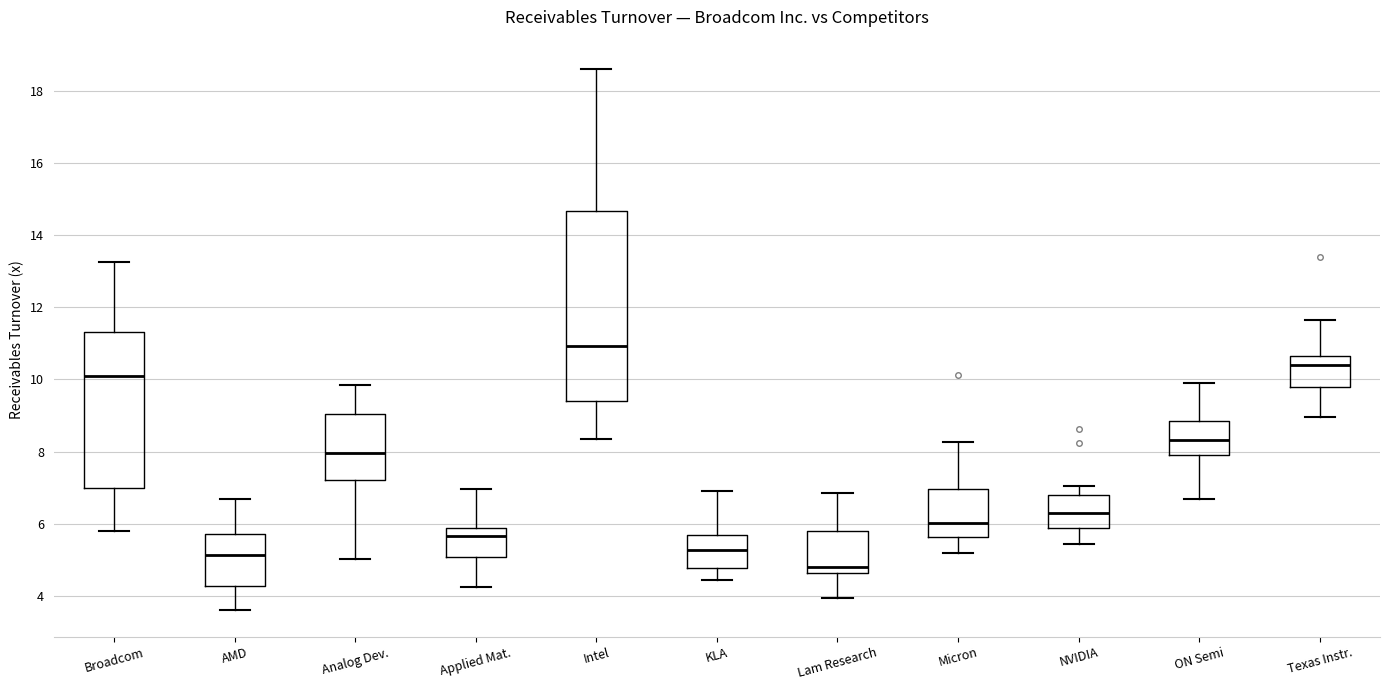

Reading left to right, read every box against the y-axis: the position of its median line, the range the box covers, and the ends of its whiskers. The values are not printed on the chart, so give them approximately, as read against the axis.

Broadcom: median 10.0, box 7.0 to 11.4, whiskers 5.8 to 13.2
AMD: median 5.2, box 4.2 to 5.8, whiskers 3.6 to 6.6
Analog Dev.: median 8.0, box 7.2 to 9.0, whiskers 5.0 to 9.8
Applied Mat.: median 5.6, box 5.0 to 5.8, whiskers 4.2 to 7.0
Intel: median 11.0, box 9.4 to 14.6, whiskers 8.4 to 18.6
KLA: median 5.2, box 4.8 to 5.6, whiskers 4.4 to 7.0
Lam Research: median 4.8, box 4.6 to 5.8, whiskers 4.0 to 6.8
Micron: median 6.0, box 5.6 to 7.0, whiskers 5.2 to 8.2
NVIDIA: median 6.4, box 5.8 to 6.8, whiskers 5.4 to 7.0
ON Semi: median 8.4, box 8.0 to 8.8, whiskers 6.6 to 9.8
Texas Instr.: median 10.4, box 9.8 to 10.6, whiskers 9.0 to 11.6